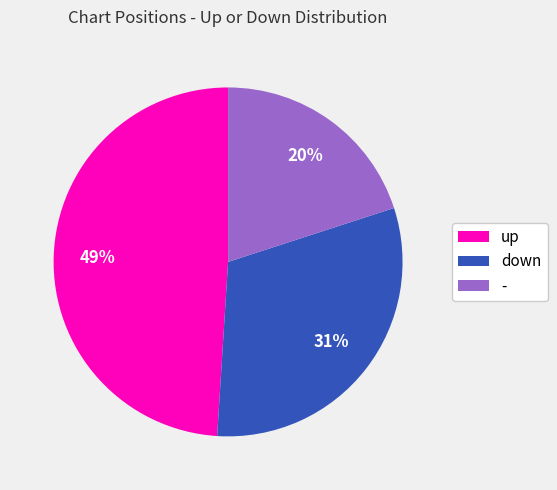

Is the sum of down and up greater than half?

Yes